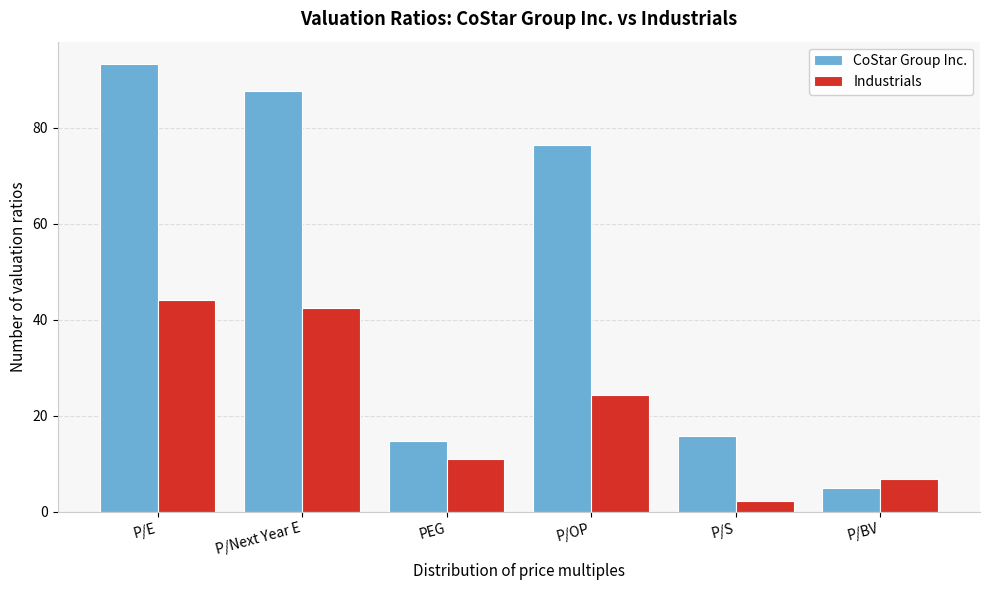

Reading left to right, list all the values displayed in this chart.

CoStar Group Inc.: P/E=93.3	P/Next Year E=87.7	PEG=14.8	P/OP=76.4	P/S=15.8	P/BV=5.0
Industrials: P/E=44.1	P/Next Year E=42.4	PEG=10.9	P/OP=24.3	P/S=2.2	P/BV=6.7